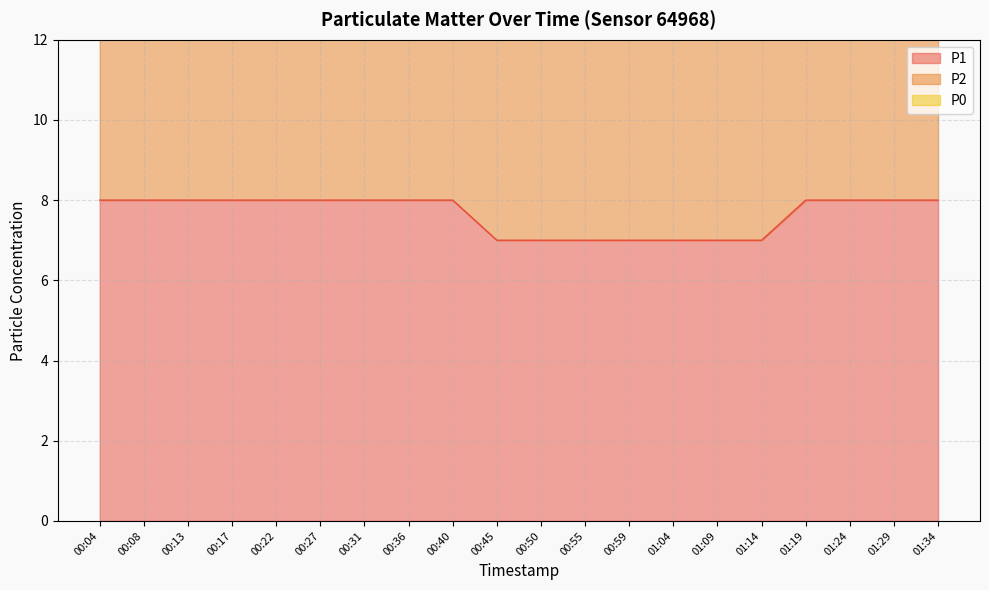

Which category has the lowest value in the P1 series?

00:45